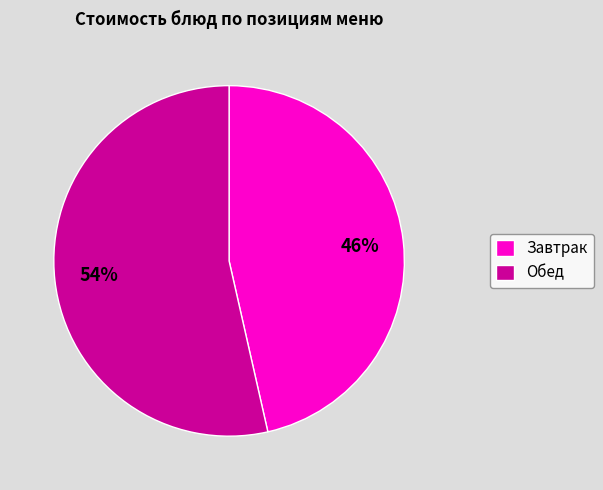

Count the number of slices in the pie.

2